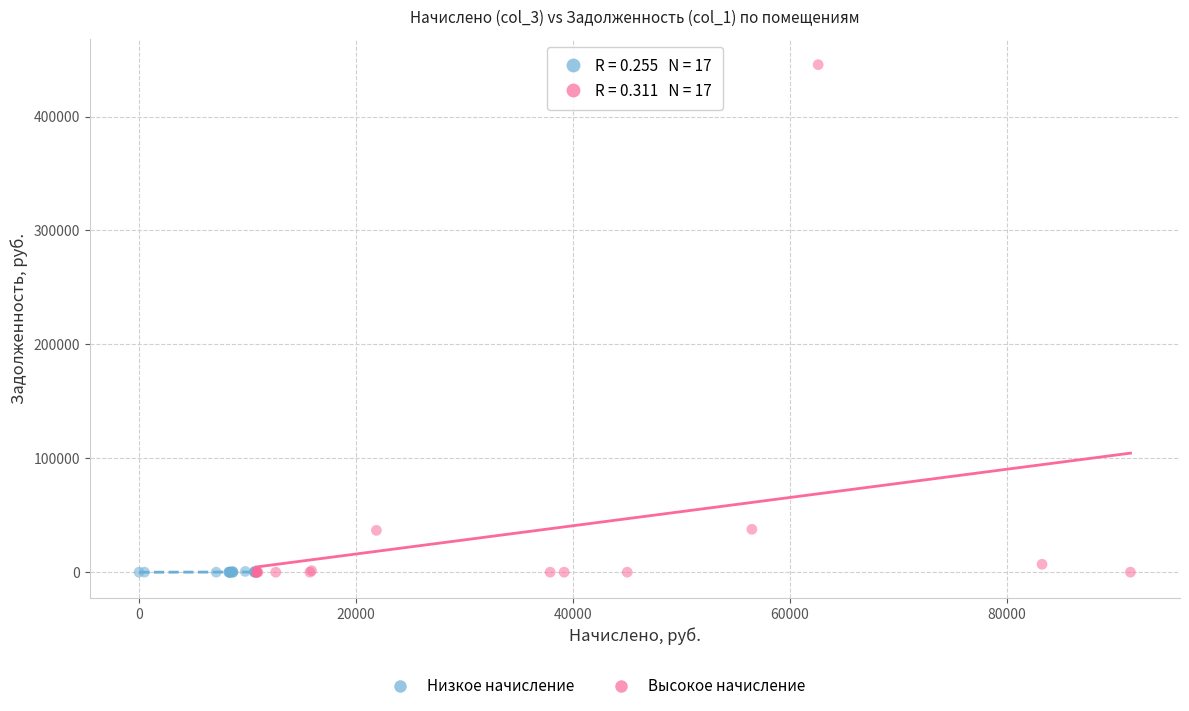

Which series contains the highest Y value?

Высокое начисление